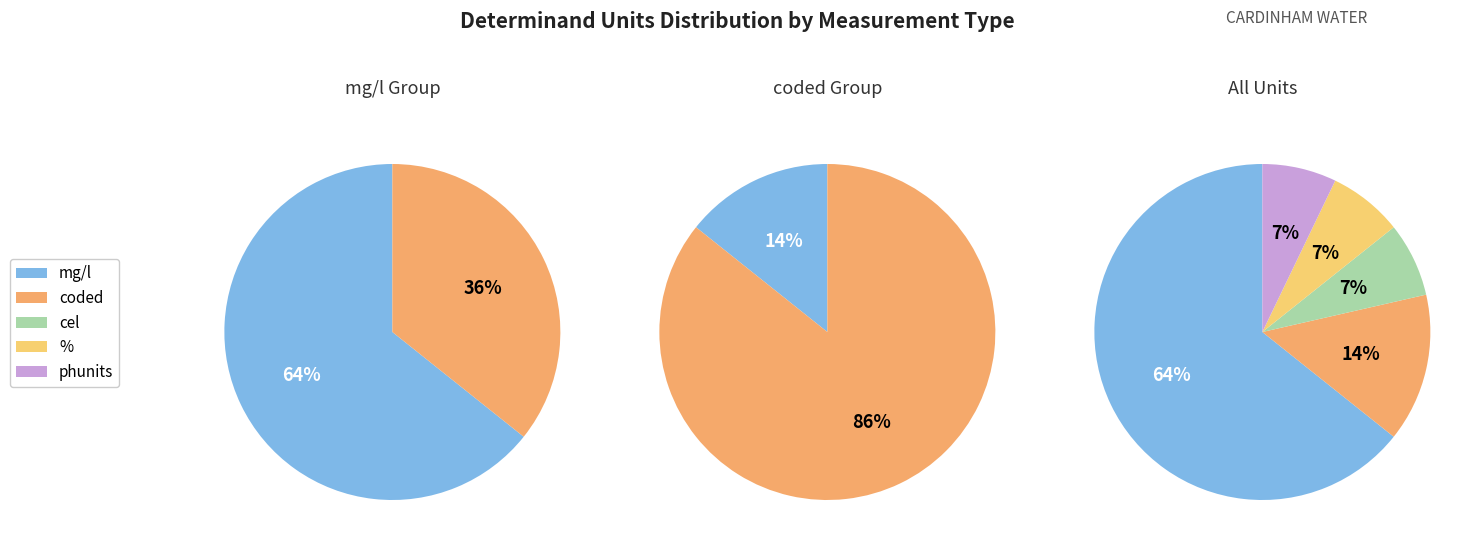

Which category has the smallest portion of the pie?

cel